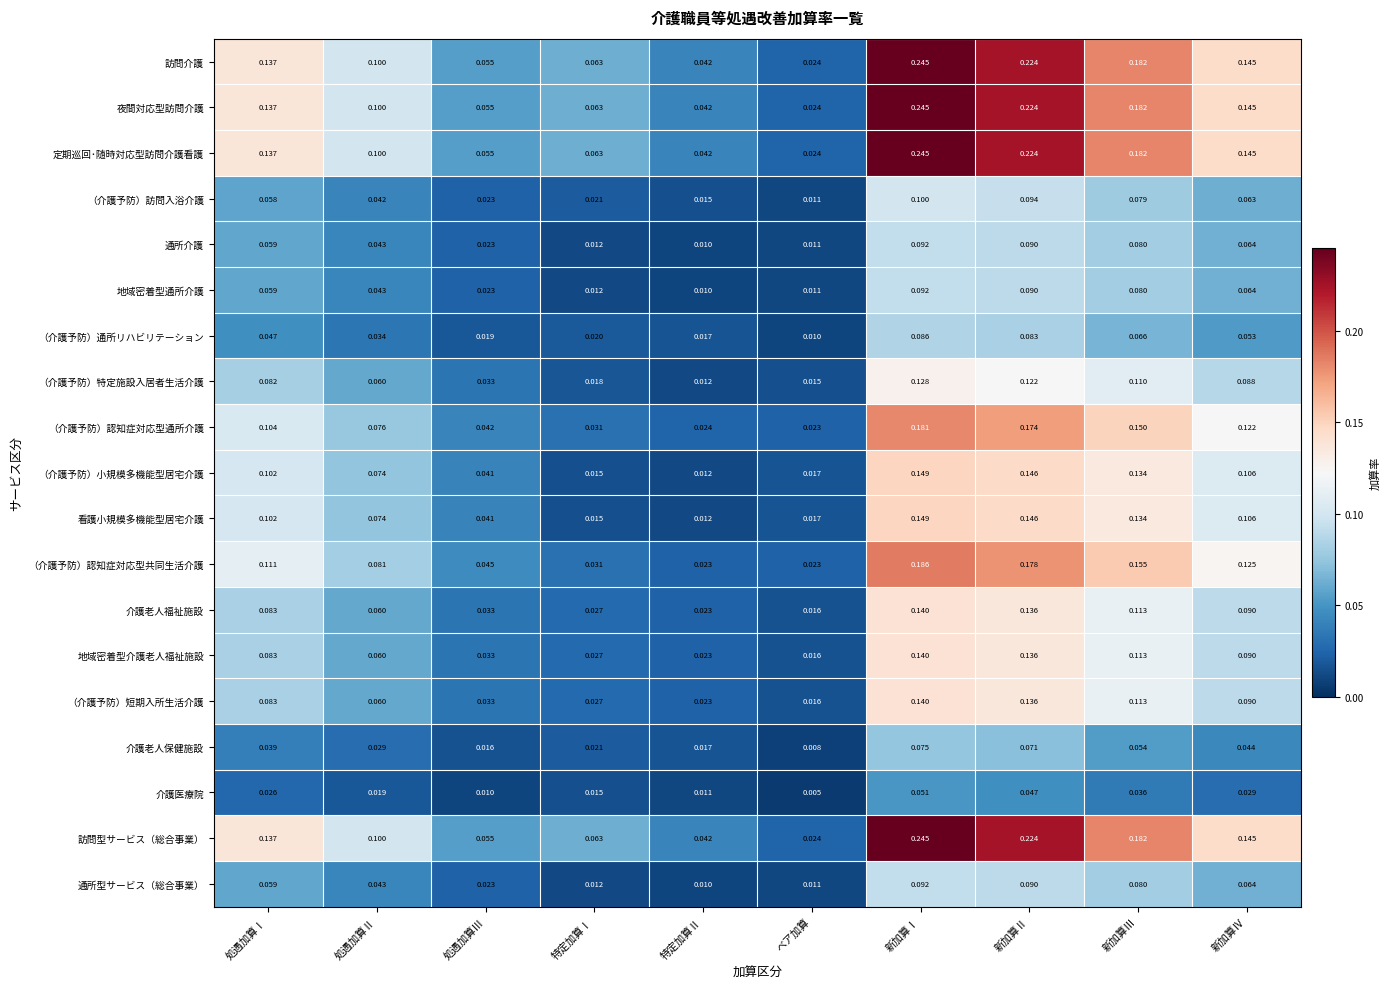

Which series changed the most between 処遇加算Ⅰ and 新加算Ⅲ?

（介護予防）認知症対応型通所介護